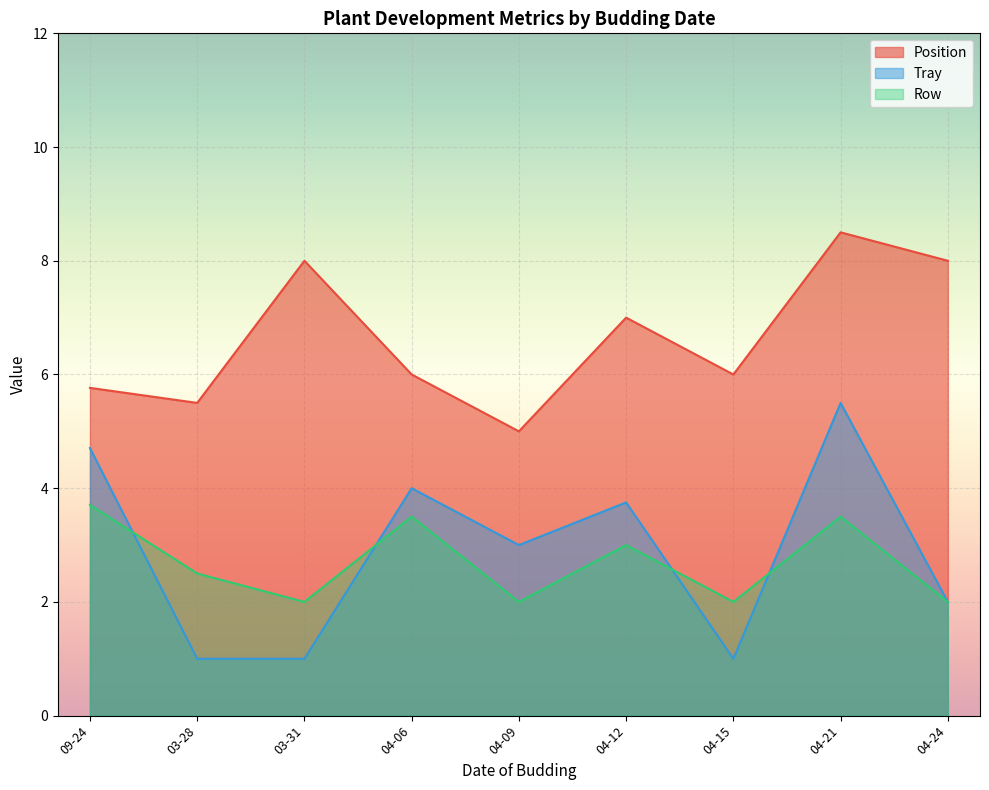

True or false: Tray and Position cross at least once.

False